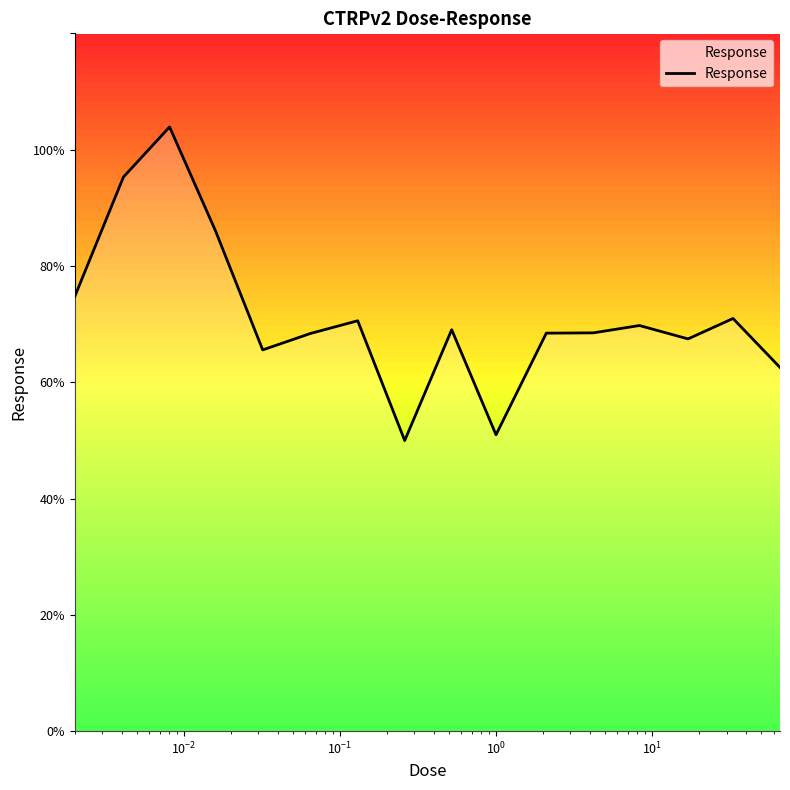

What is the maximum value shown in the chart?

103.9